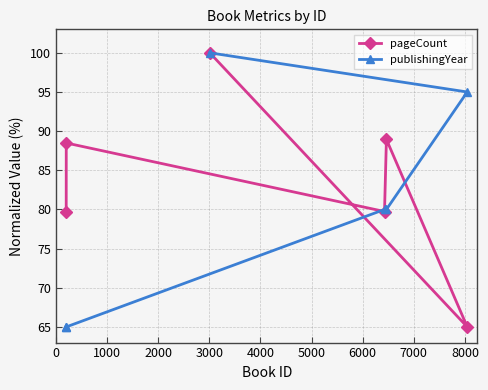

At how many categories does at least one series exceed 82?

4